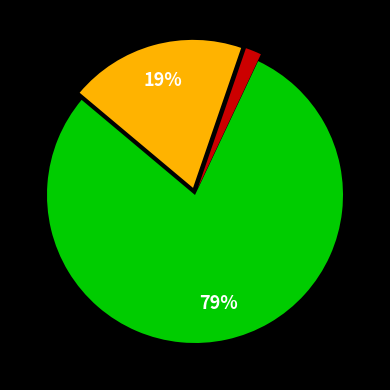

To the nearest percent, what is the difference between the largest and smallest slice percentages?

77%